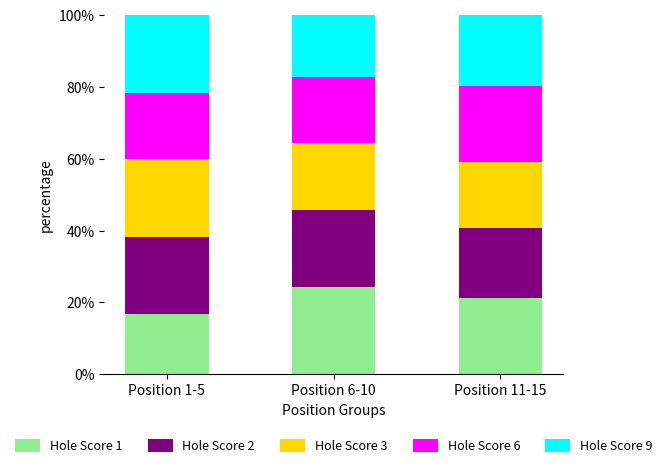

What is the total value across all series at Position 6-10?

100.0